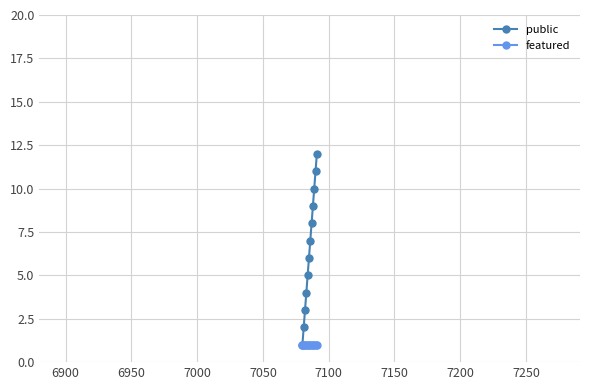

List the series in order of their peak value, highest first.

public, featured